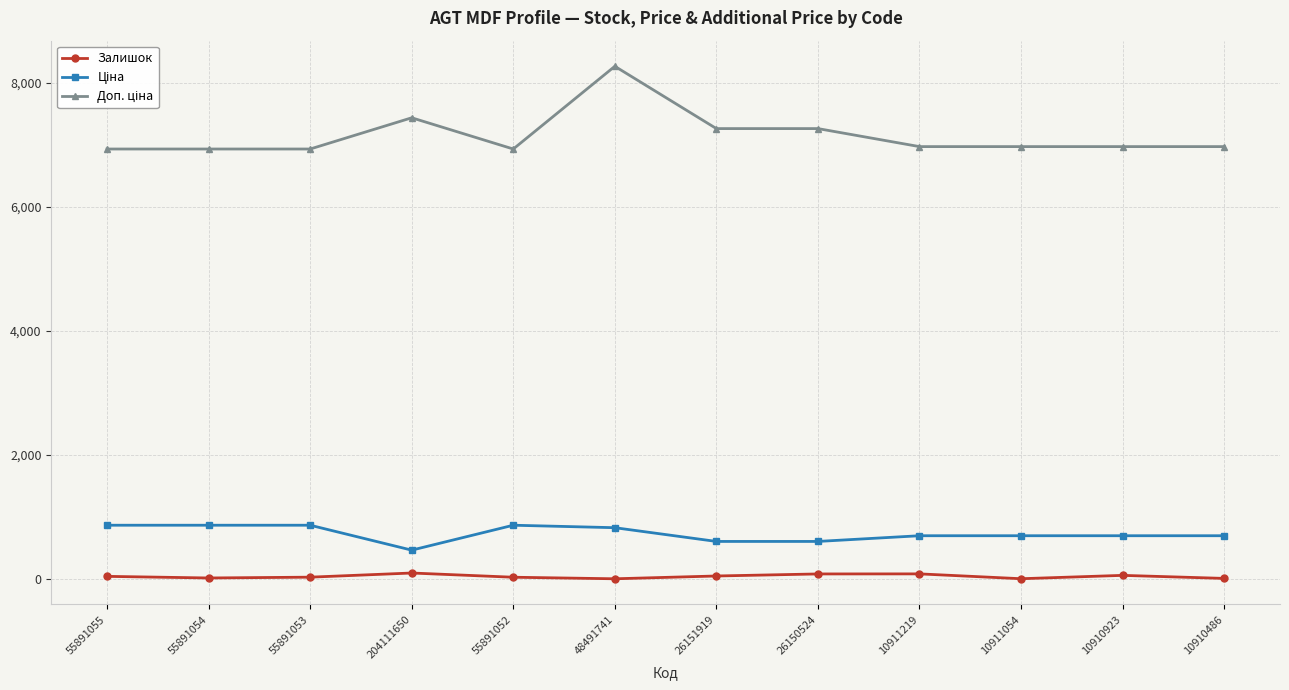

At how many categories does at least one series exceed 6799?

12